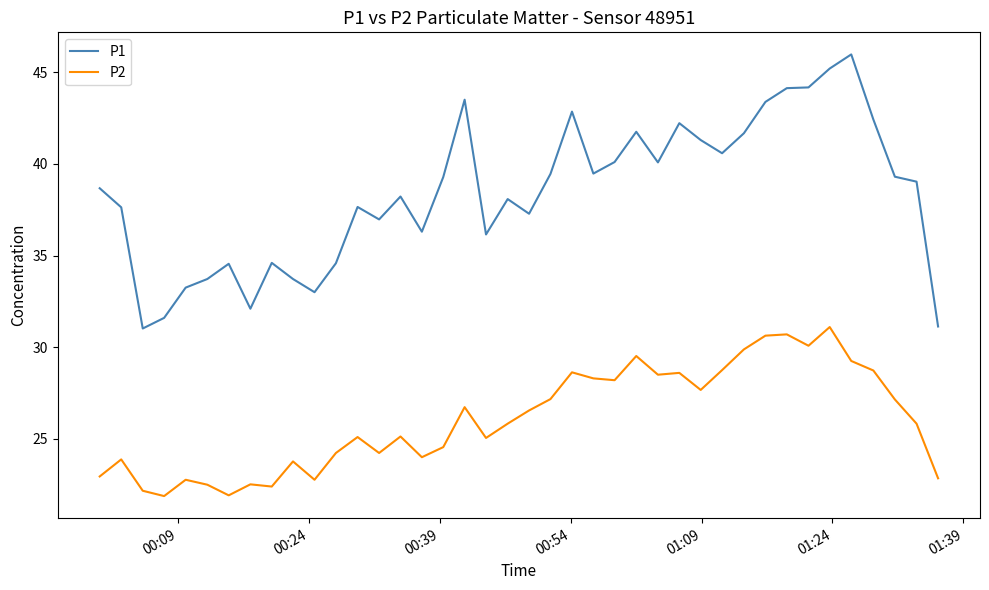

Which series has the largest total across all categories?

P1